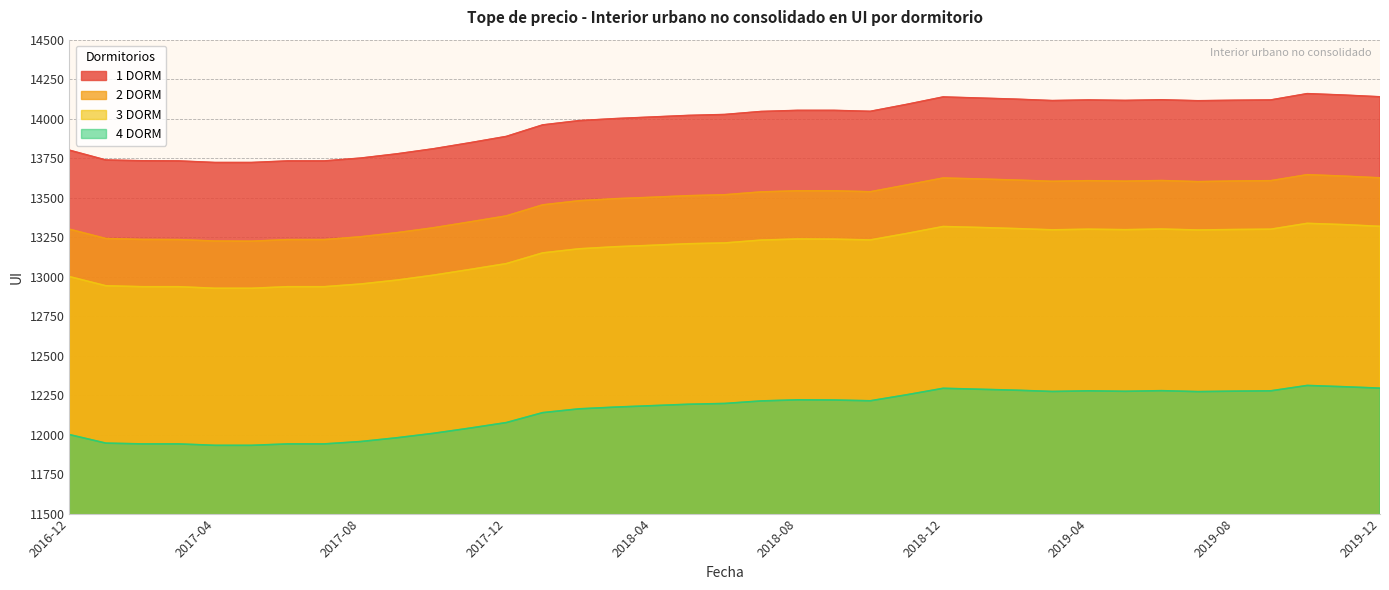

Reading right to left, extract all data points from this chart.

1 DORM: 2019-12=14138	2019-11=14149	2019-10=14158	2019-09=14118	2019-08=14116	2019-07=14113	2019-06=14119	2019-05=14115	2019-04=14118	2019-03=14114	2019-02=14123	2019-01=14130	2018-12=14137	2018-11=14090	2018-10=14046	2018-09=14052	2018-08=14052	2018-07=14045	2018-06=14026	2018-05=14020	2018-04=14010	2018-03=14000	2018-02=13987	2018-01=13960	2017-12=13887	2017-11=13847	2017-10=13809	2017-09=13777	2017-08=13750	2017-07=13732	2017-06=13732	2017-05=13722	2017-04=13722	2017-03=13732	2017-02=13733	2017-01=13738	2016-12=13800
2 DORM: 2019-12=13625	2019-11=13636	2019-10=13645	2019-09=13607	2019-08=13605	2019-07=13601	2019-06=13608	2019-05=13604	2019-04=13607	2019-03=13603	2019-02=13611	2019-01=13618	2018-12=13624	2018-11=13580	2018-10=13537	2018-09=13543	2018-08=13543	2018-07=13536	2018-06=13518	2018-05=13512	2018-04=13502	2018-03=13493	2018-02=13480	2018-01=13454	2017-12=13384	2017-11=13346	2017-10=13309	2017-09=13278	2017-08=13252	2017-07=13234	2017-06=13234	2017-05=13224	2017-04=13225	2017-03=13234	2017-02=13235	2017-01=13241	2016-12=13300
3 DORM: 2019-12=13318	2019-11=13329	2019-10=13337	2019-09=13300	2019-08=13298	2019-07=13295	2019-06=13301	2019-05=13297	2019-04=13300	2019-03=13296	2019-02=13304	2019-01=13311	2018-12=13317	2018-11=13273	2018-10=13232	2018-09=13237	2018-08=13238	2018-07=13231	2018-06=13213	2018-05=13208	2018-04=13198	2018-03=13189	2018-02=13176	2018-01=13150	2017-12=13082	2017-11=13045	2017-10=13009	2017-09=12978	2017-08=12953	2017-07=12936	2017-06=12936	2017-05=12926	2017-04=12926	2017-03=12936	2017-02=12936	2017-01=12942	2016-12=13000
4 DORM: 2019-12=12294	2019-11=12303	2019-10=12311	2019-09=12277	2019-08=12275	2019-07=12272	2019-06=12278	2019-05=12274	2019-04=12277	2019-03=12273	2019-02=12281	2019-01=12287	2018-12=12293	2018-11=12252	2018-10=12214	2018-09=12219	2018-08=12220	2018-07=12213	2018-06=12197	2018-05=12192	2018-04=12183	2018-03=12174	2018-02=12163	2018-01=12139	2017-12=12076	2017-11=12041	2017-10=12008	2017-09=11980	2017-08=11956	2017-07=11941	2017-06=11941	2017-05=11932	2017-04=11932	2017-03=11941	2017-02=11941	2017-01=11946	2016-12=12000